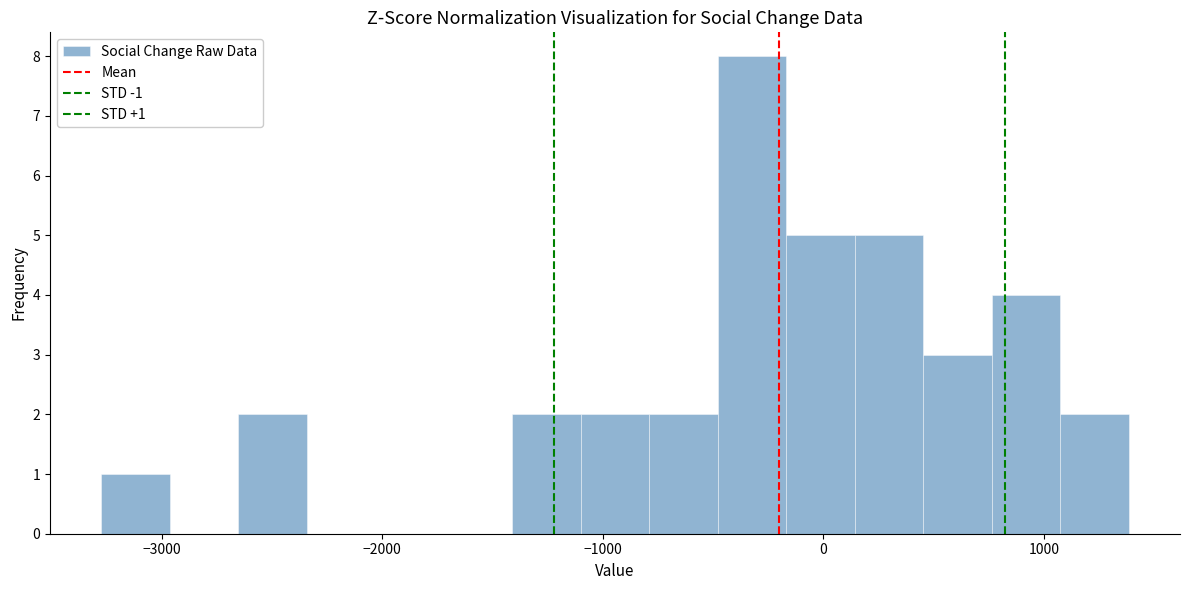

Around what value on the x-axis is the tallest bar? Give the approximate position of its centre, as read against the axis.

-300